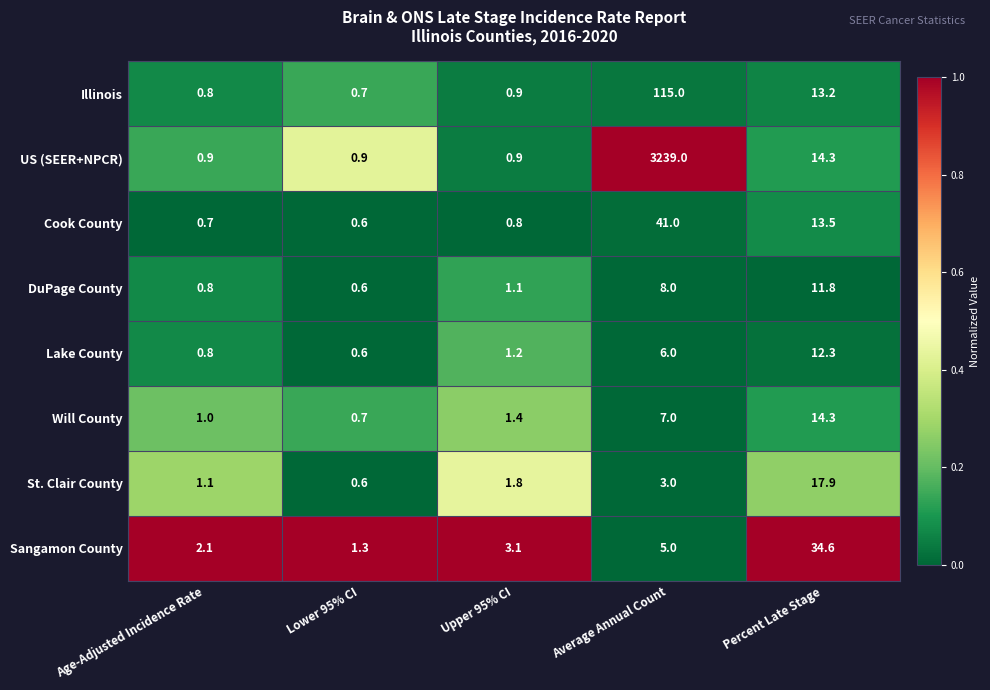

How many data points in Sangamon County are above 3?

3